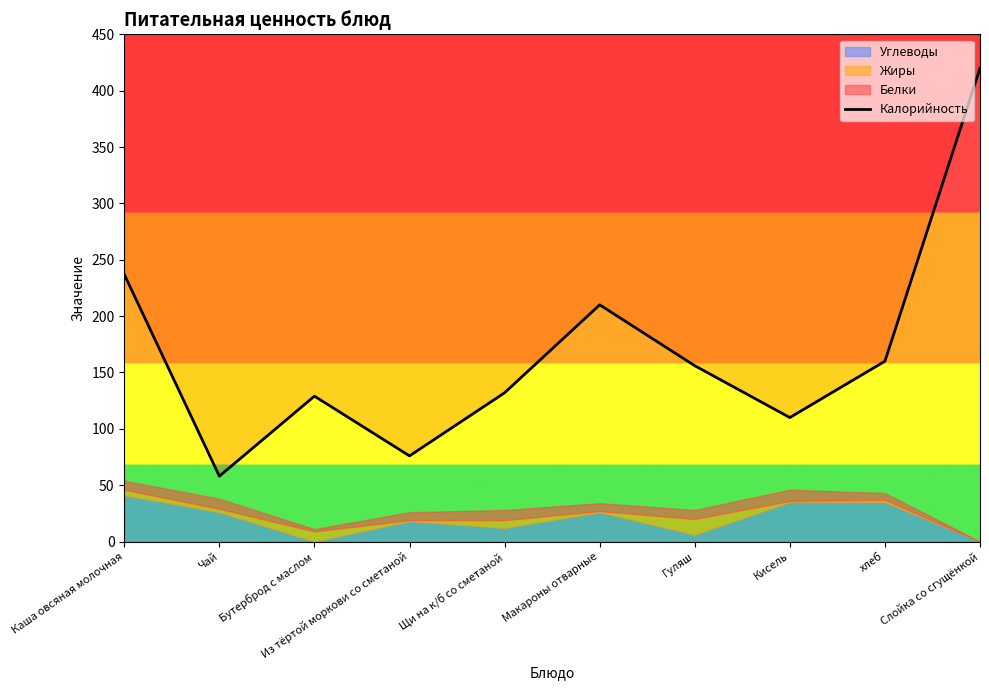

True or false: there are more than 1 points higher than both neighbors.

True